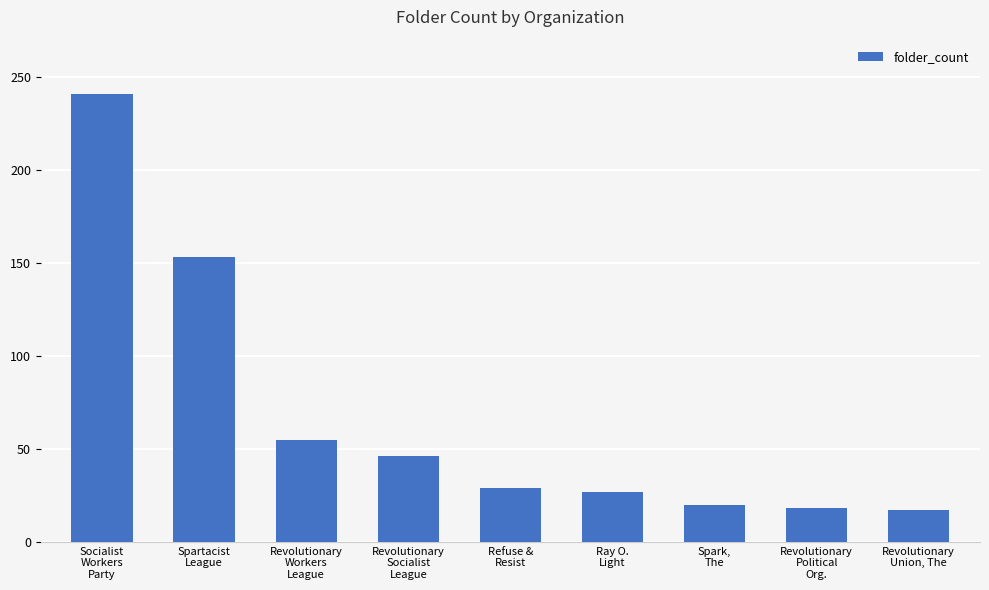

List the labels in order of value, smallest first.

Revolutionary
Union, The, Revolutionary
Political
Org., Spark,
The, Ray O.
Light, Refuse &
Resist, Revolutionary
Socialist
League, Revolutionary
Workers
League, Spartacist
League, Socialist
Workers
Party